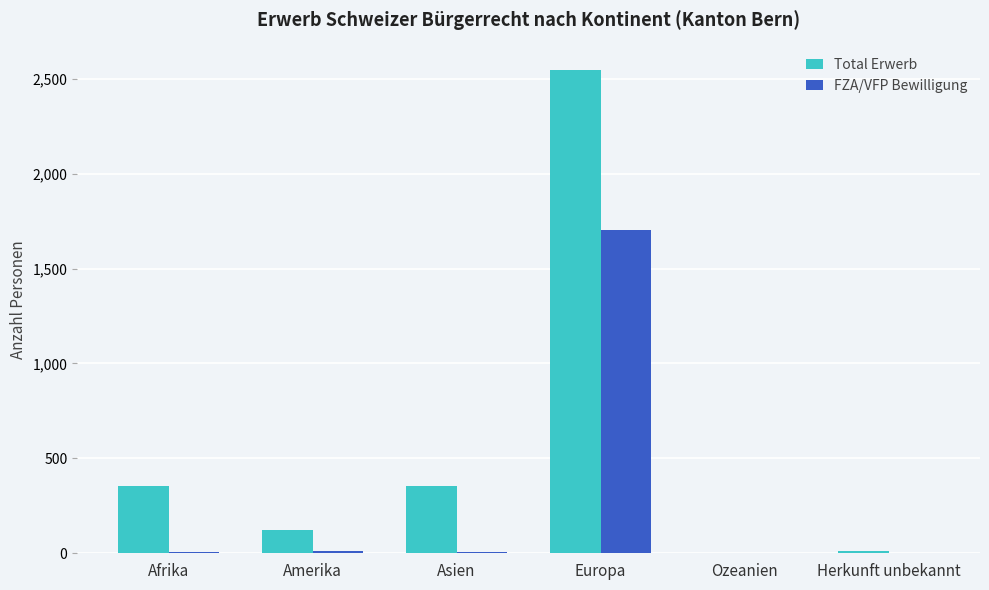

What are all the series names shown in the legend?

Total Erwerb, FZA/VFP Bewilligung